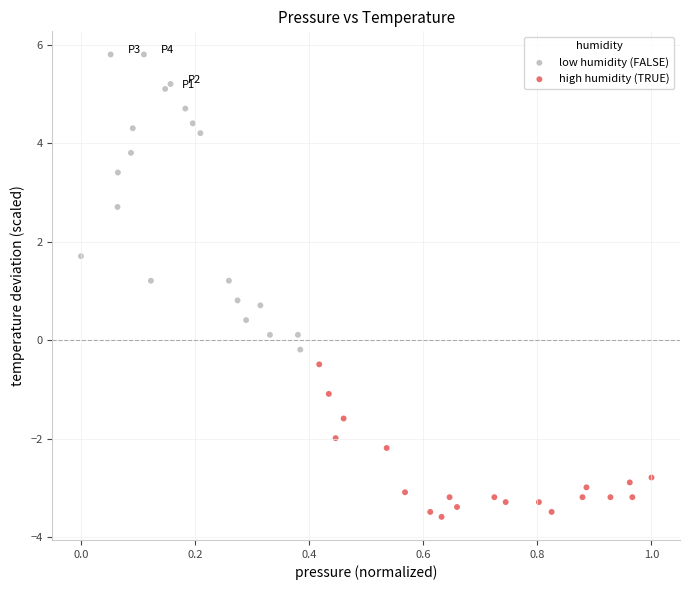

Which series reaches the minimum Y coordinate?

high humidity (TRUE)